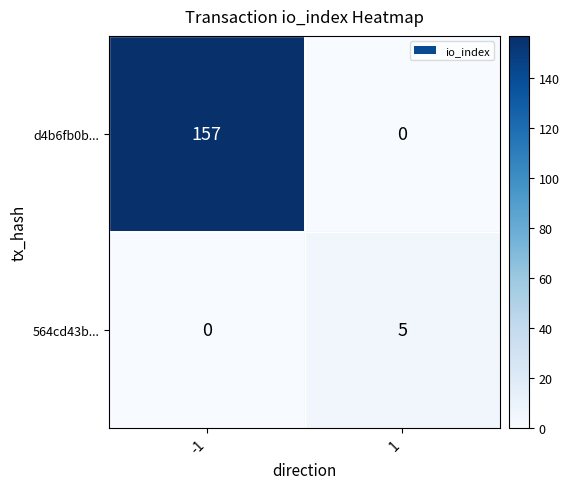

Rank the series at -1 from highest to lowest value.

d4b6fb0b..., 564cd43b...